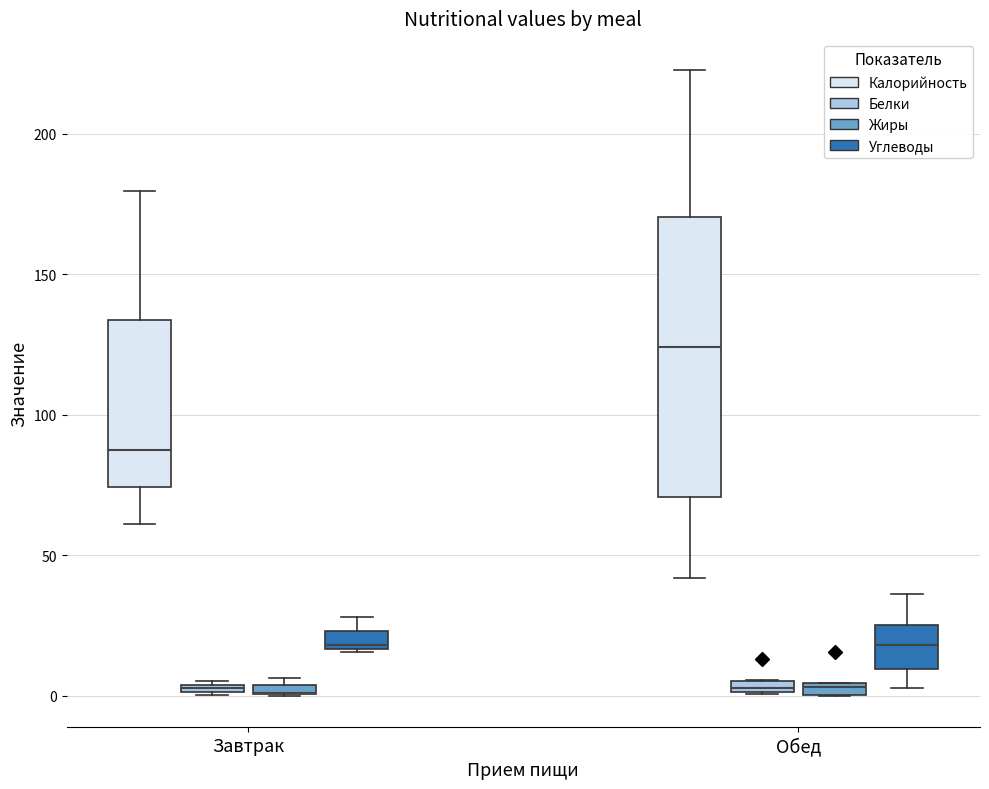

Comparing the boxes themselves (not the whiskers), which one is the tallest?

Обед (Калорийность)